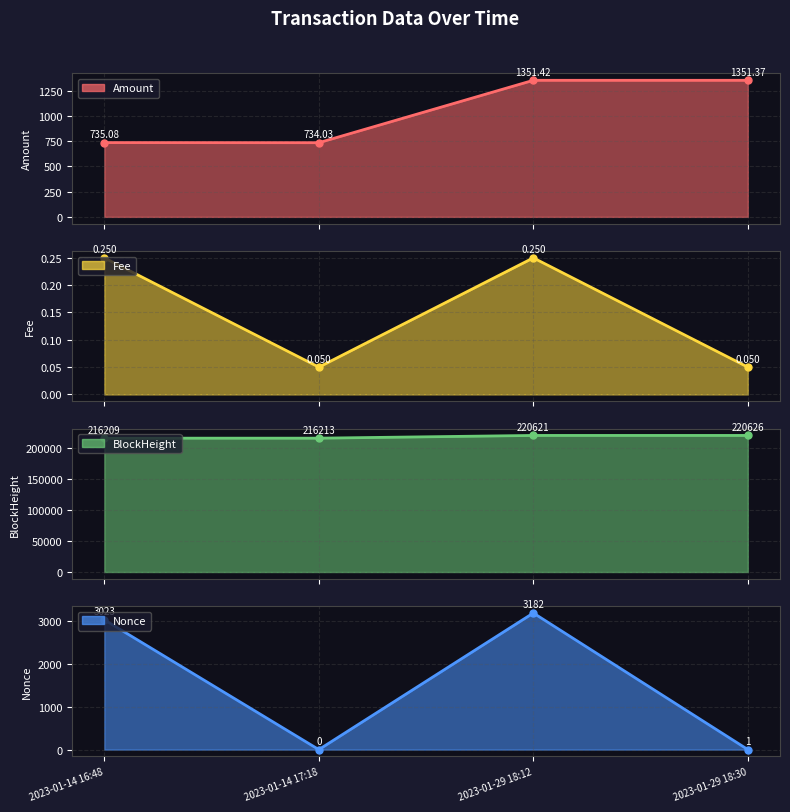

What is the label of the 4th point from the left?

2023-01-29 18:30